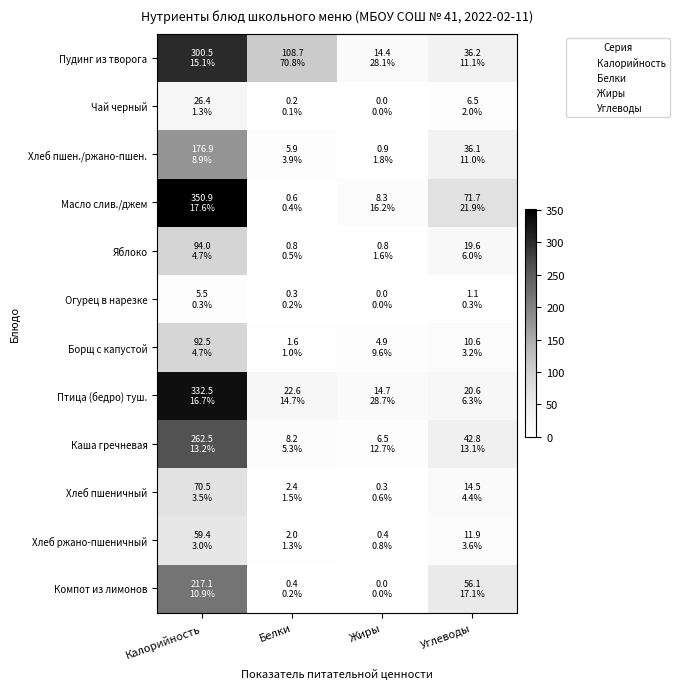

Which series has the widest spread of values?

Масло слив./джем